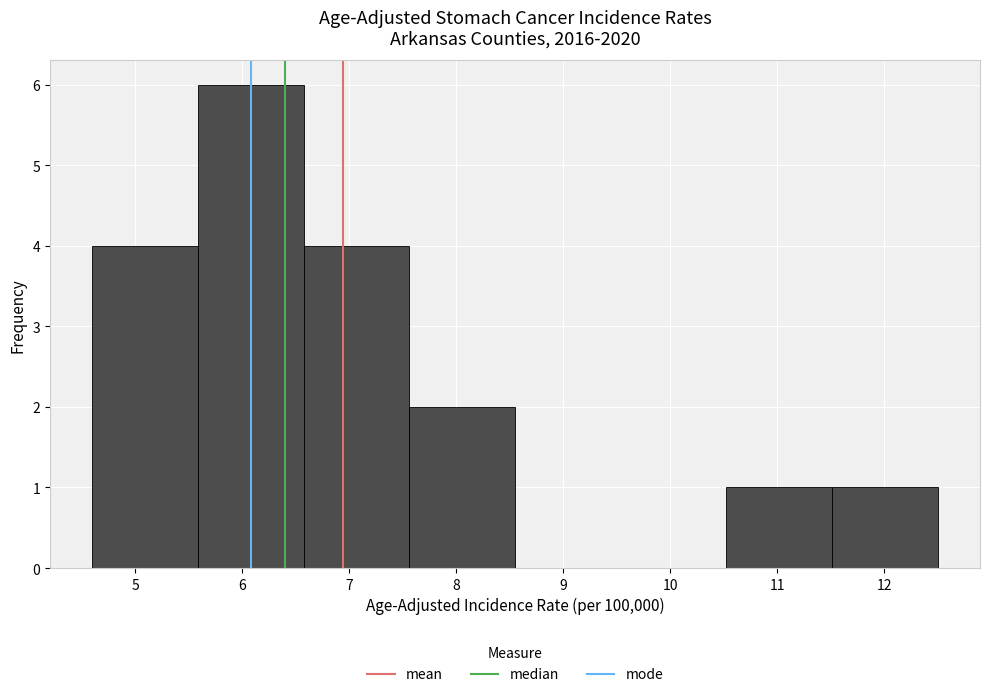

Reading left to right, list every bar in this chart as the range it spans on the x-axis followed by its height. Neither the bar edges nor the heights are printed on the chart, so give them approximately, as read against the axes.

4.6 to 5.6: 4
5.6 to 6.6: 6
6.6 to 7.6: 4
7.6 to 8.6: 2
8.6 to 9.5: 0
9.5 to 10.5: 0
10.5 to 11.5: 1
11.5 to 12.5: 1